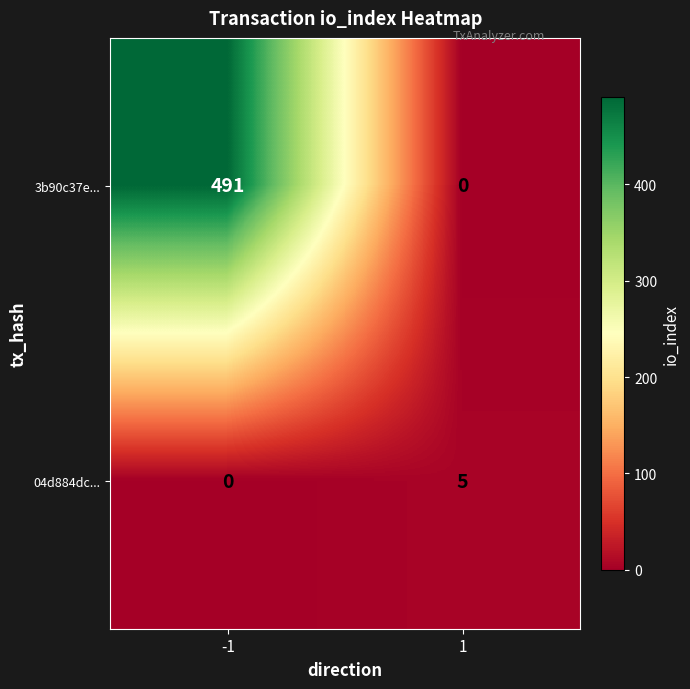

Rank the series by their maximum value, from highest to lowest.

3b90c37e..., 04d884dc...